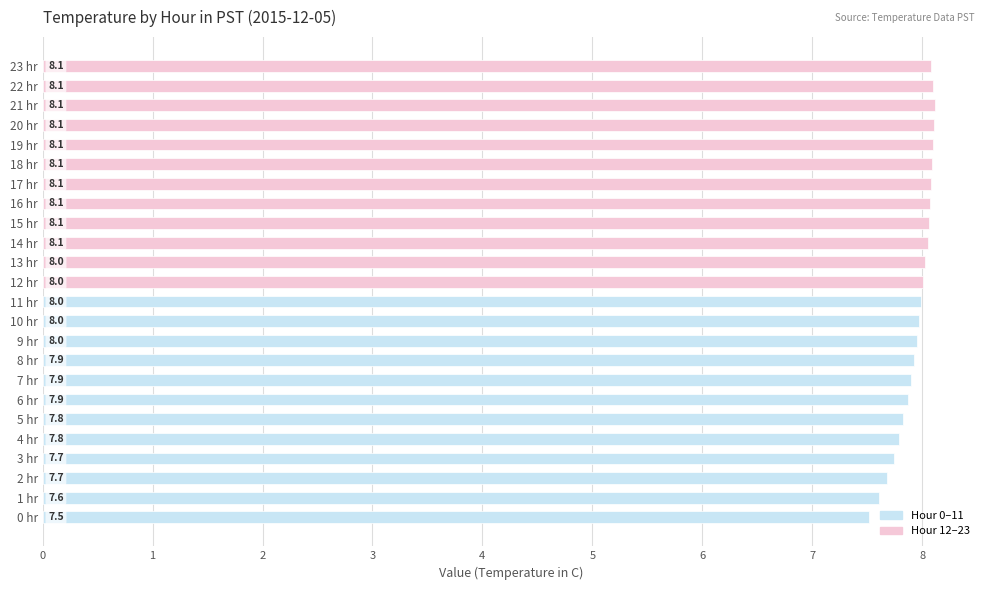

What are all the series names shown in the legend?

Hour 0–11, Hour 12–23